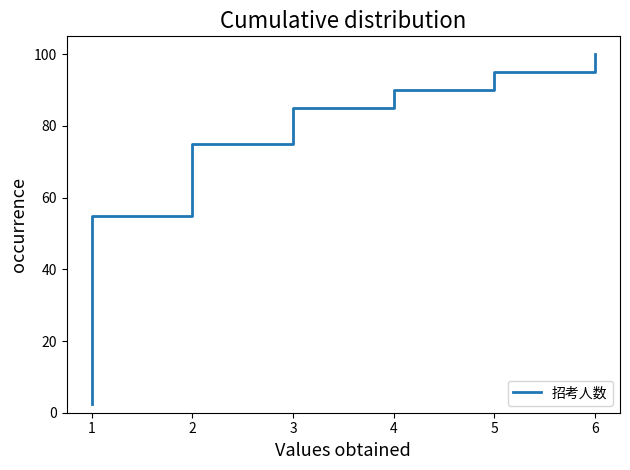

What is the difference between the second highest and minimum values?

95.0